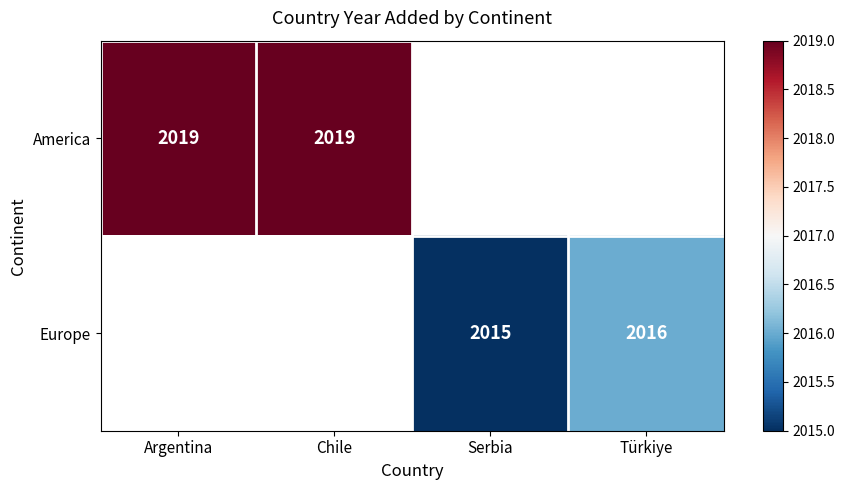

At how many categories does at least one series exceed 583?

4